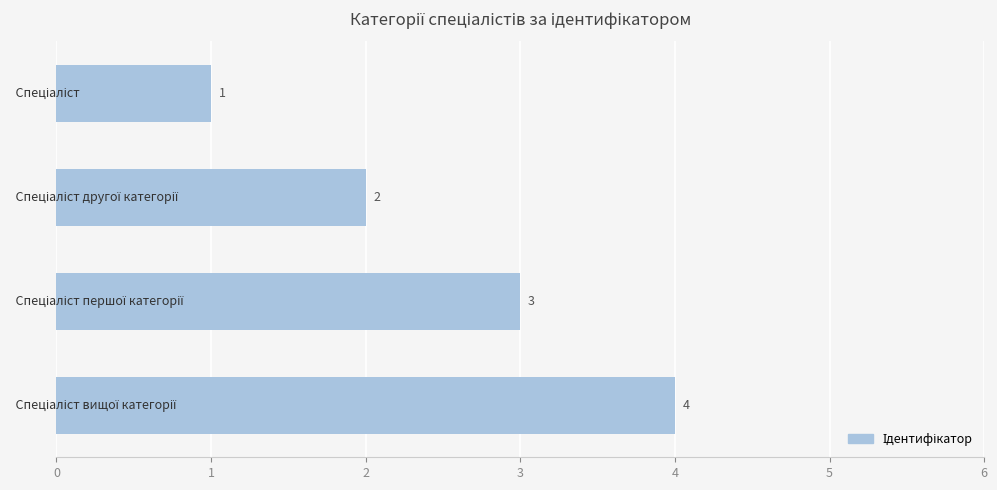

What is the sum of all values?

10